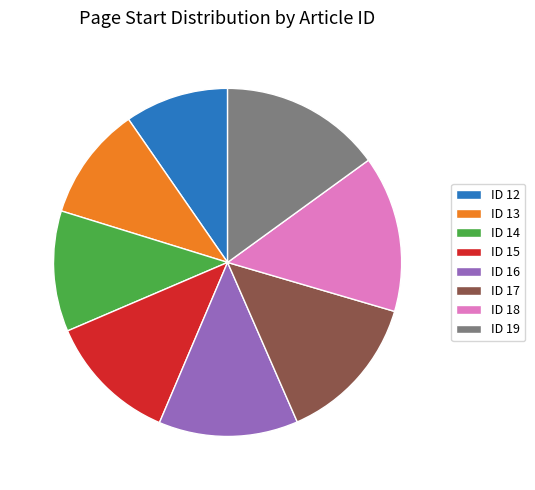

Approximately how many times larger is the value at ID 18 compared to ID 12?

1.5